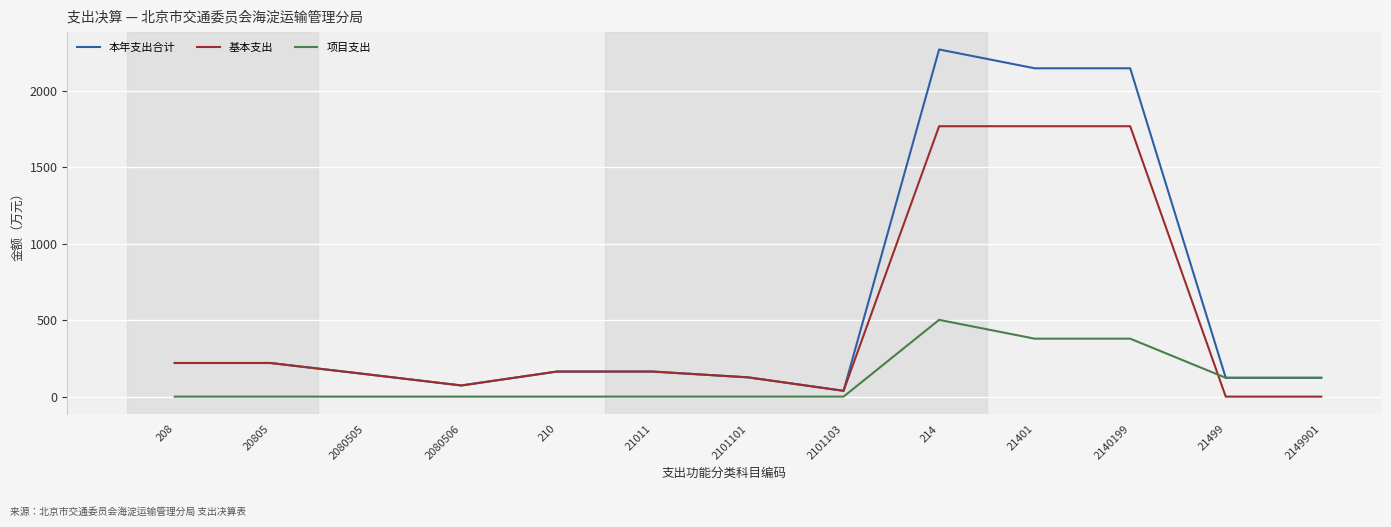

What is the greatest value displayed?

2271.1